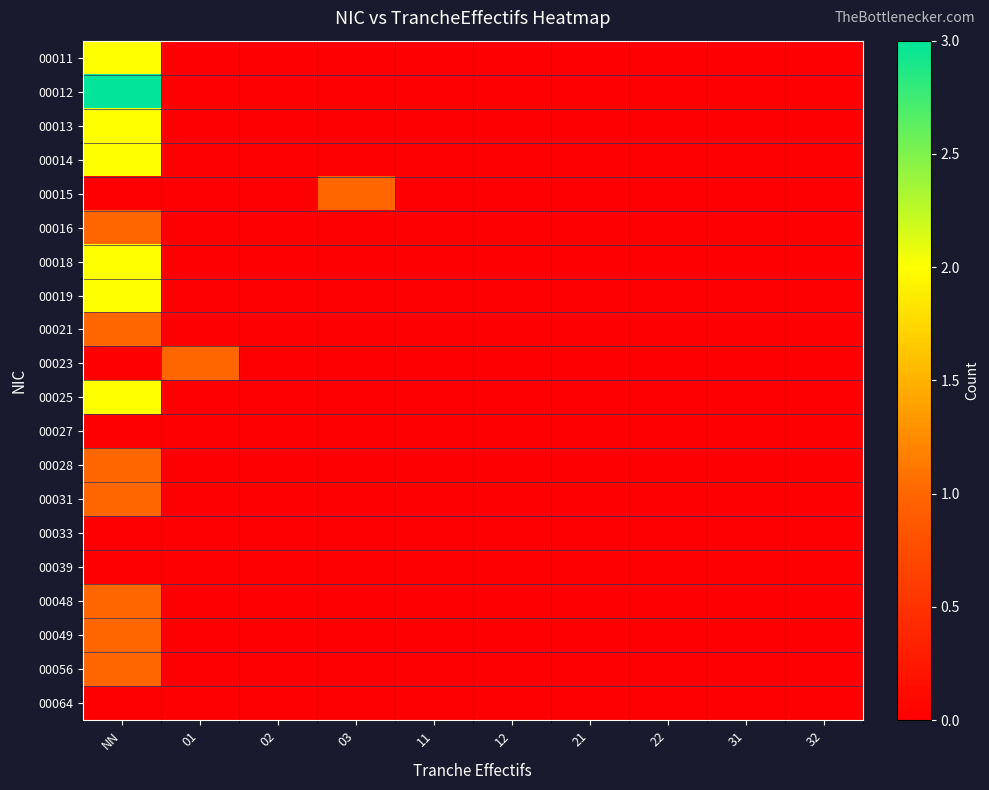

List the series in order of their peak value, highest first.

00012, 00011, 00013, 00014, 00018, 00019, 00025, 00015, 00016, 00021, 00023, 00028, 00031, 00048, 00049, 00056, 00027, 00033, 00039, 00064